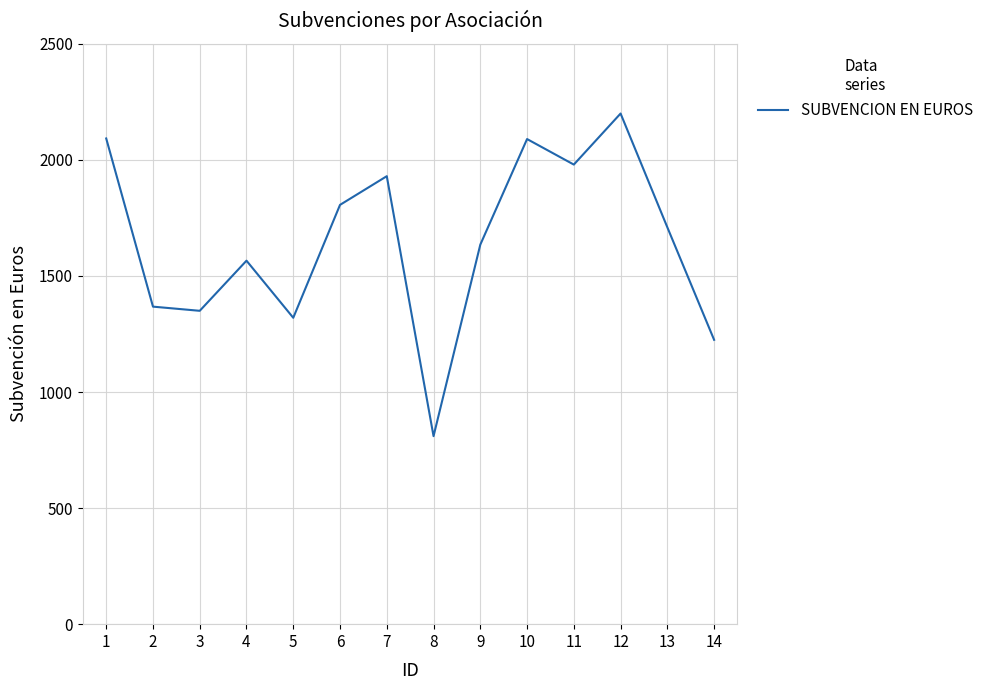

The value at 12 is 3546.6. True or false?

False